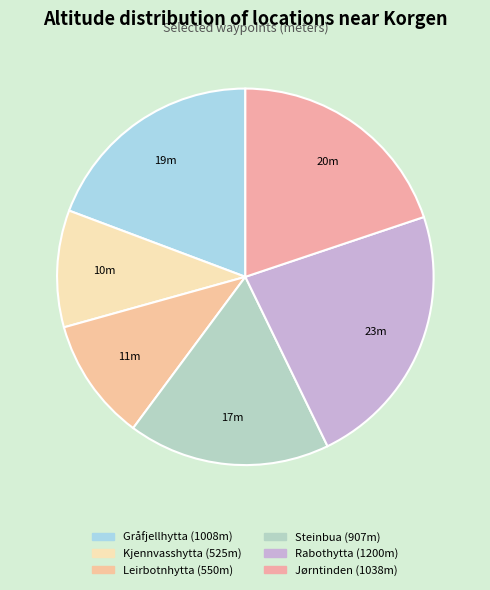

What percentage do Kjennvasshytta and Gråfjellhytta together represent?

29.3%